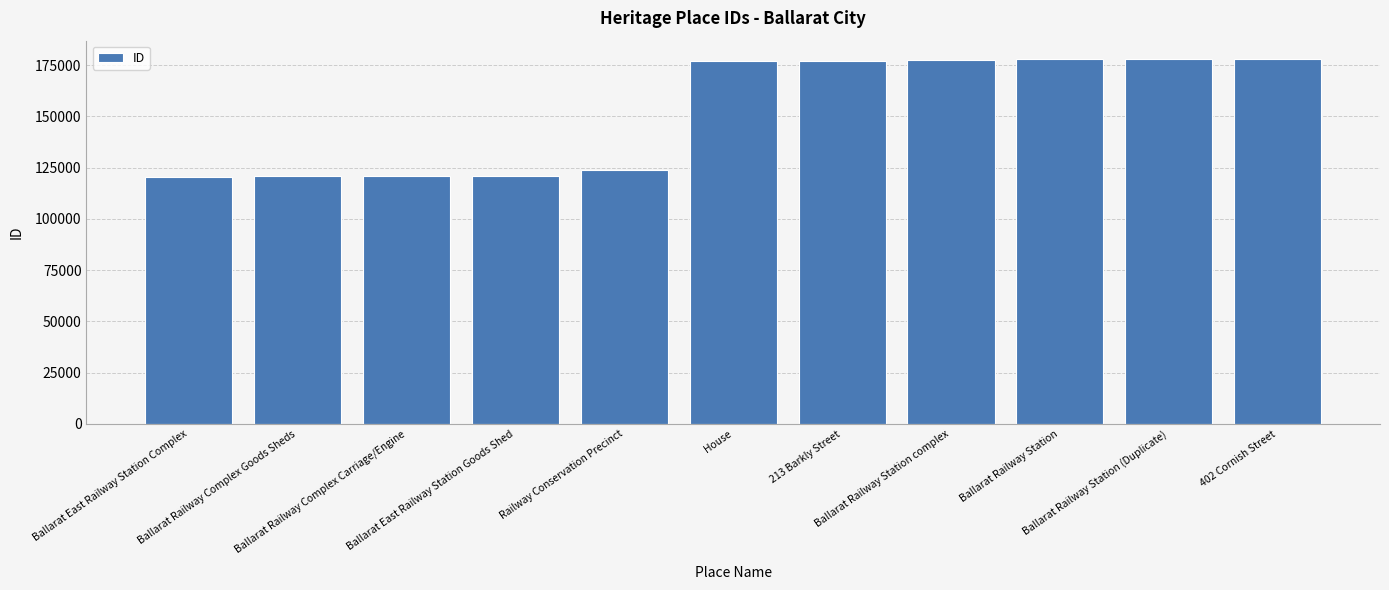

What is the difference between the maximum and second lowest values?

57190